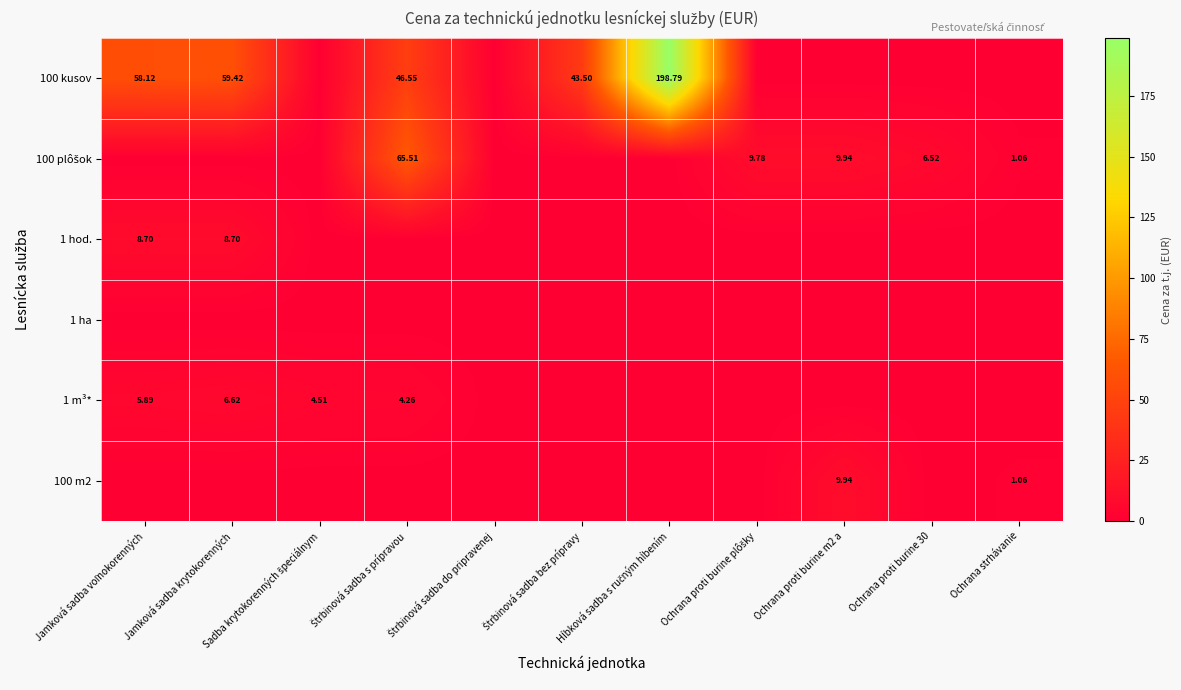

Rank the series by their maximum value, from highest to lowest.

100 kusov, 100 plôšok, 100 m2, 1 hod., 1 m³*, 1 ha